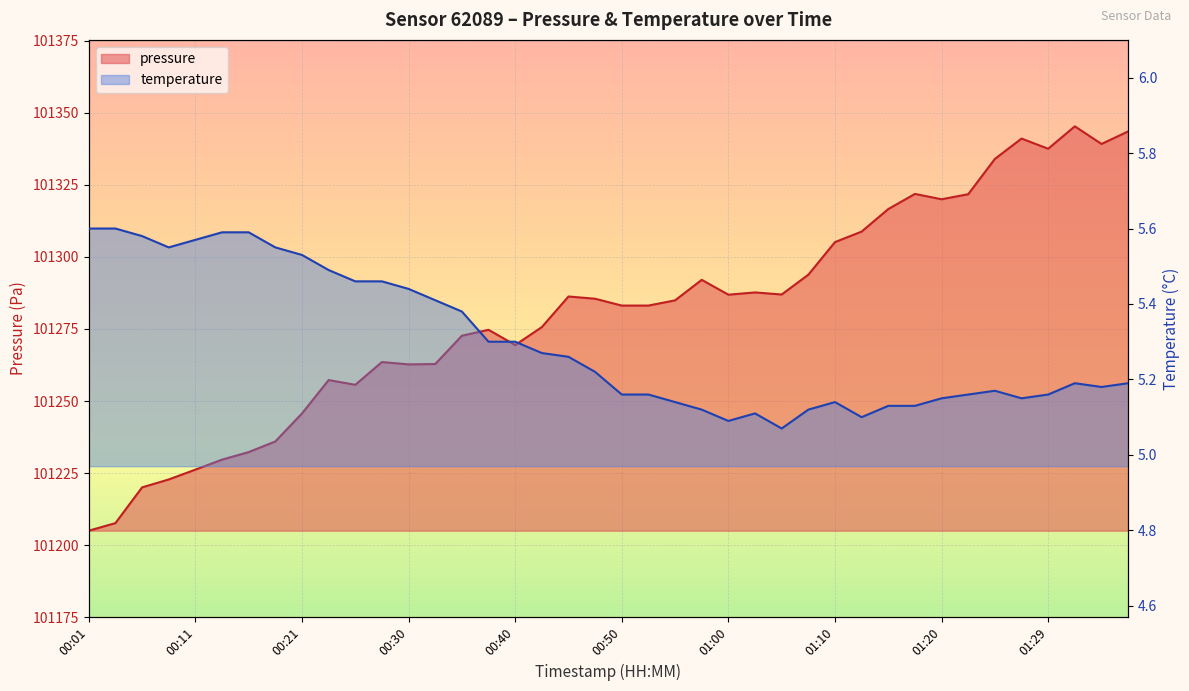

How many categories are shown in the chart?

40